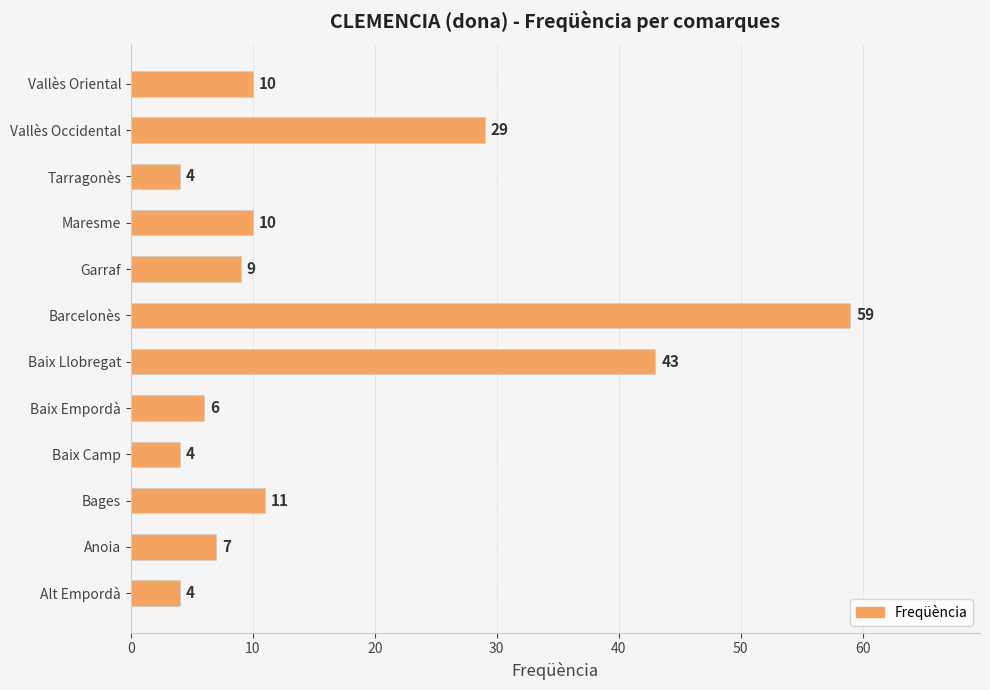

What is the minimum value shown in the chart?

4